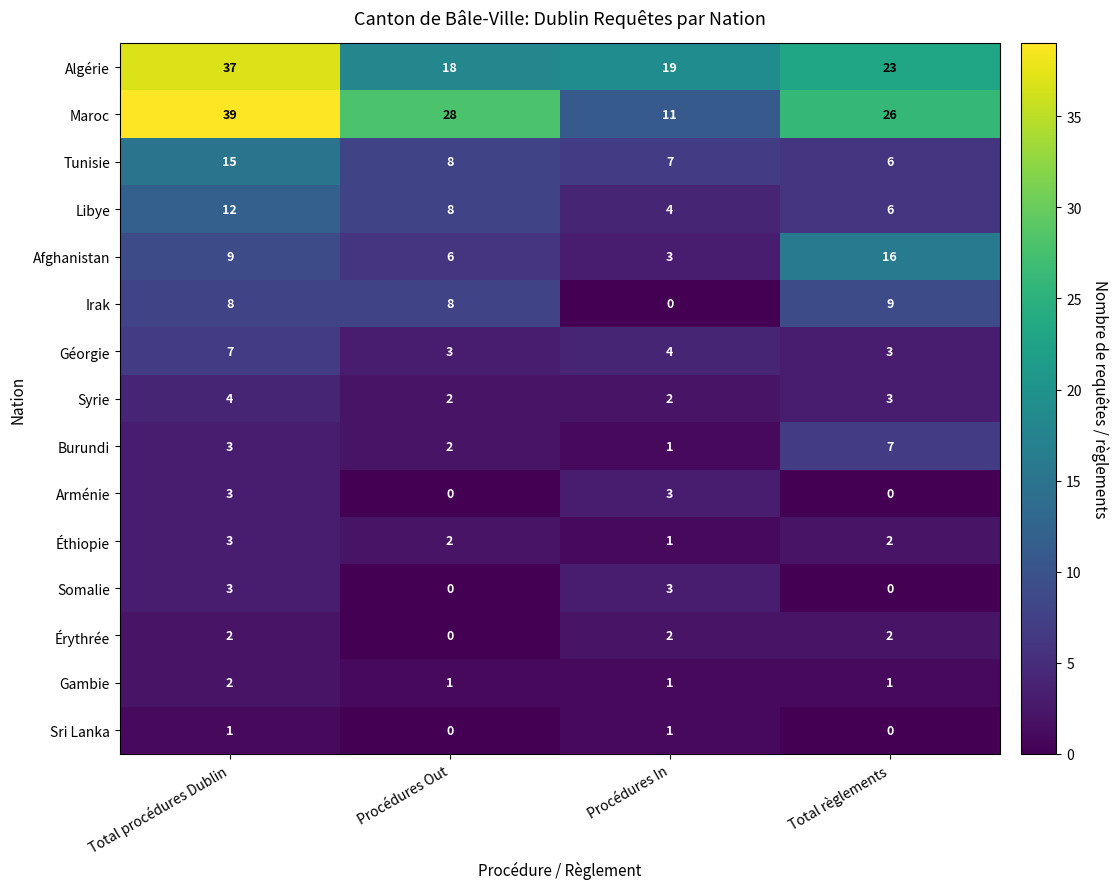

Which series changed the most between Total procédures Dublin and Total règlements?

Algérie